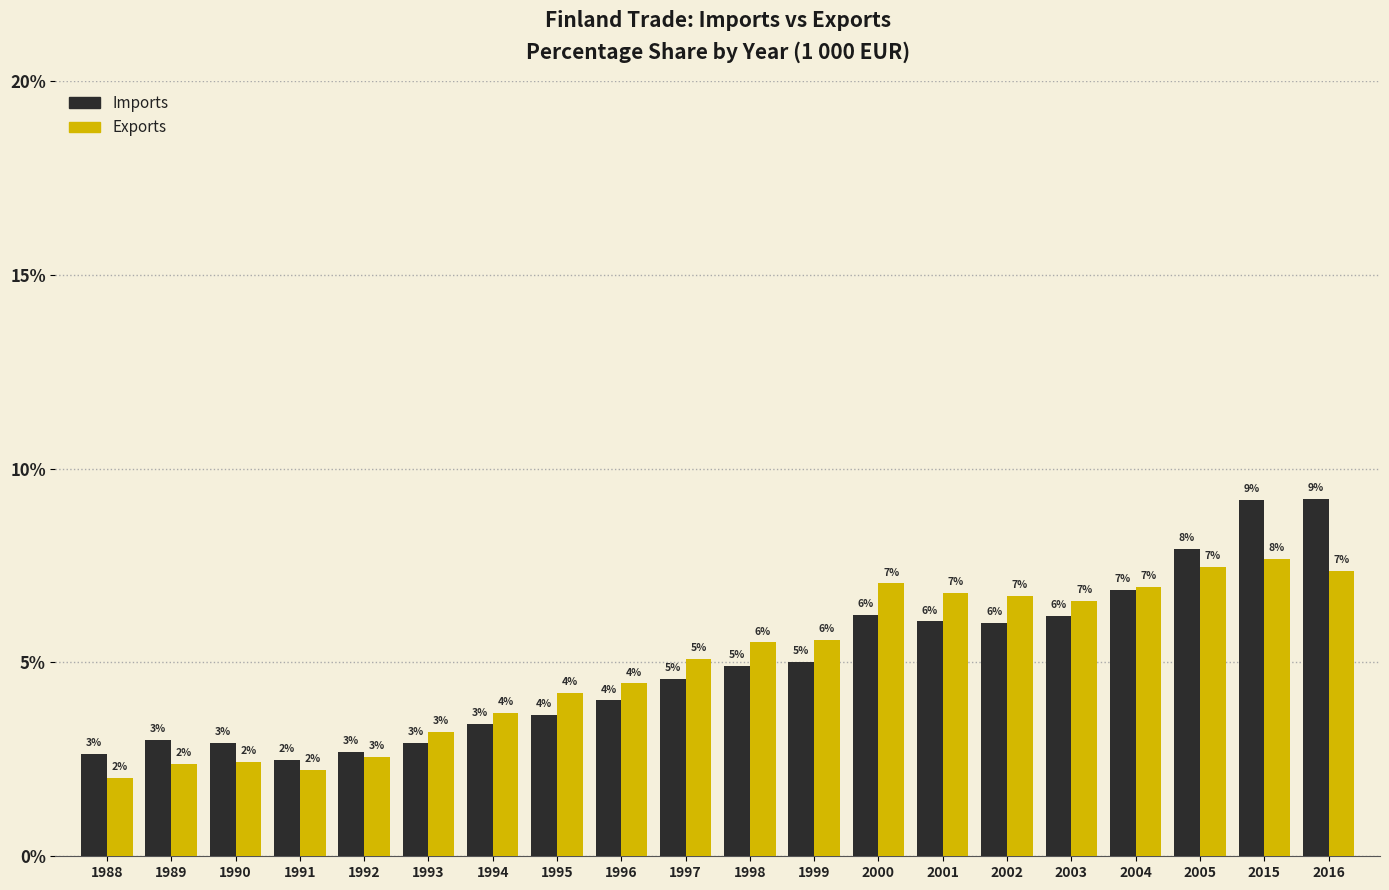

What is the sum of all Imports values?

100.0